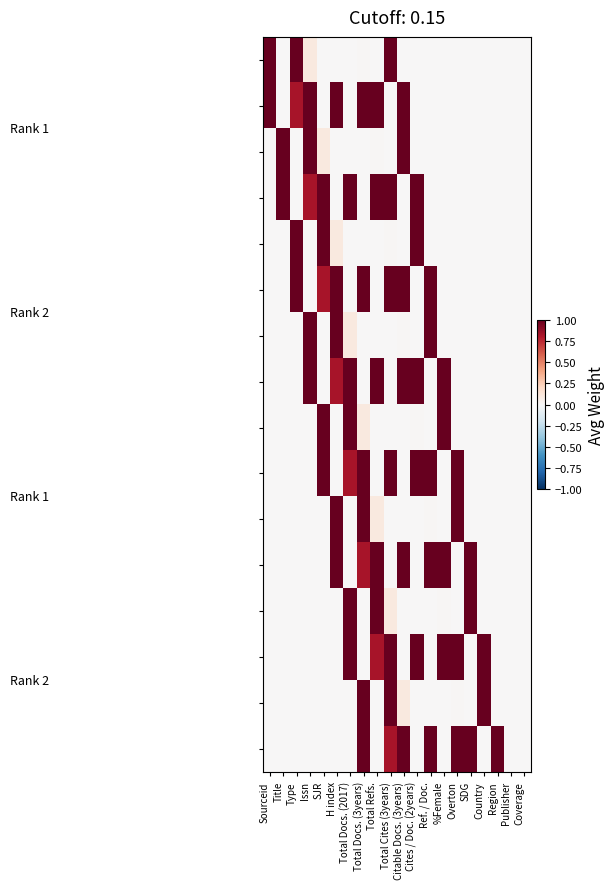

Which label corresponds to the smallest value in the chart?

Title